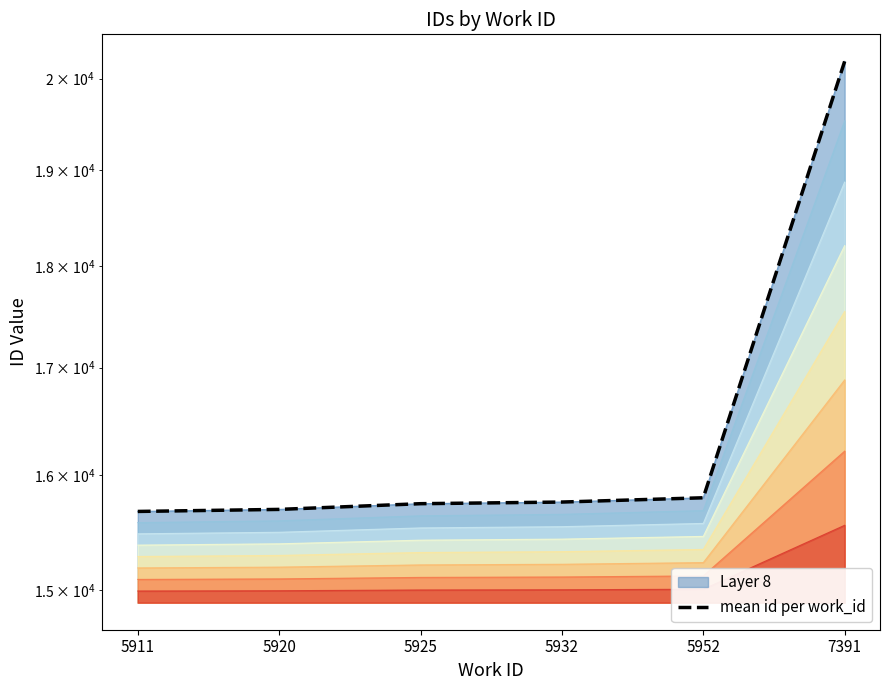

What is the greatest value displayed?

20194.0